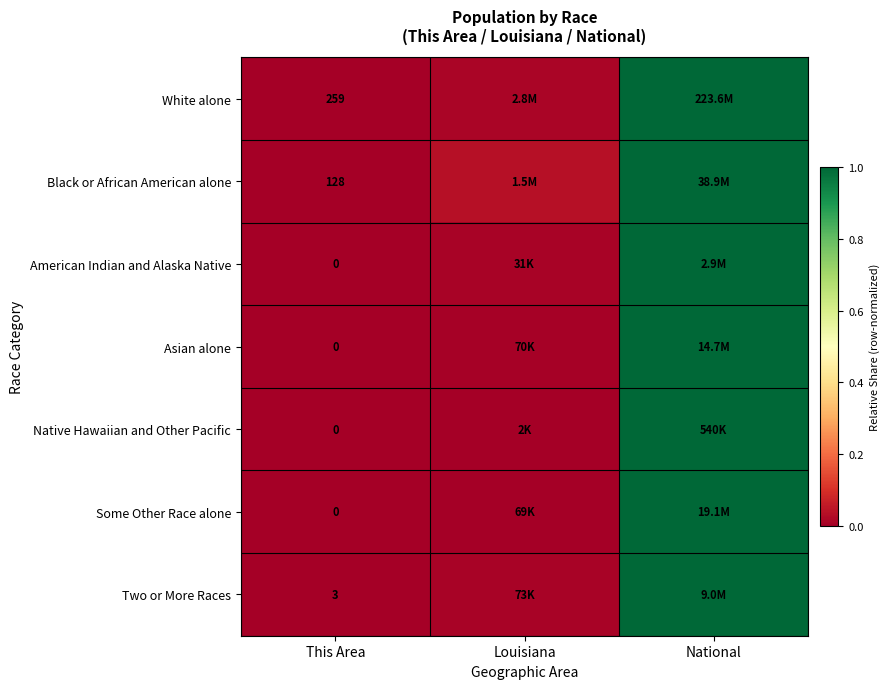

Is the value of White alone at This Area greater than the value of American Indian and Alaska Native at This Area?

Yes